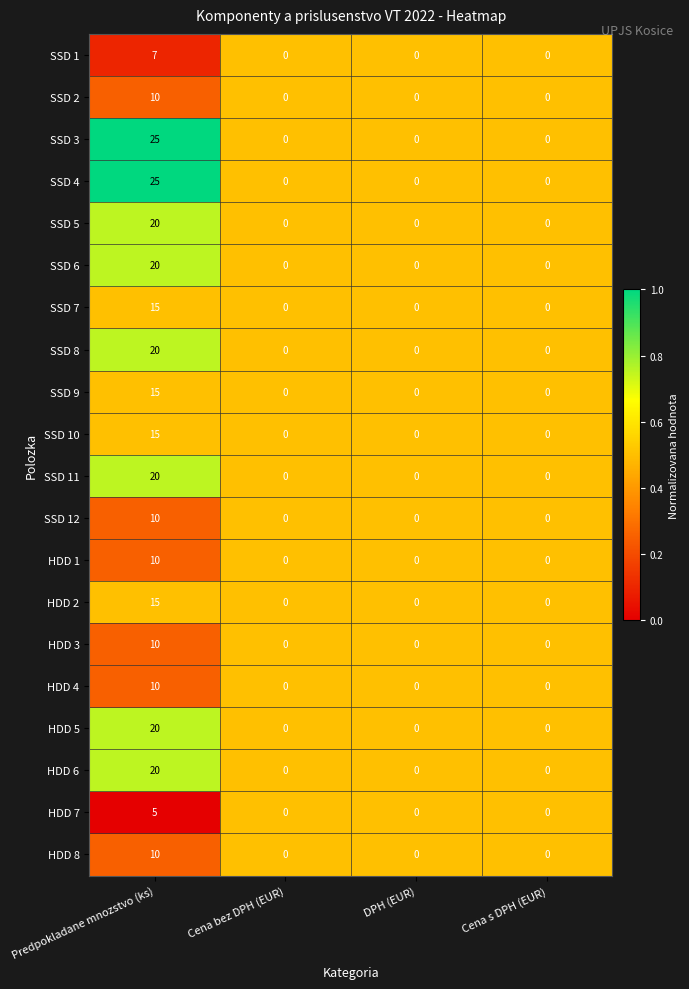

At which category is the sum across all series the highest?

Predpokladane mnozstvo (ks)